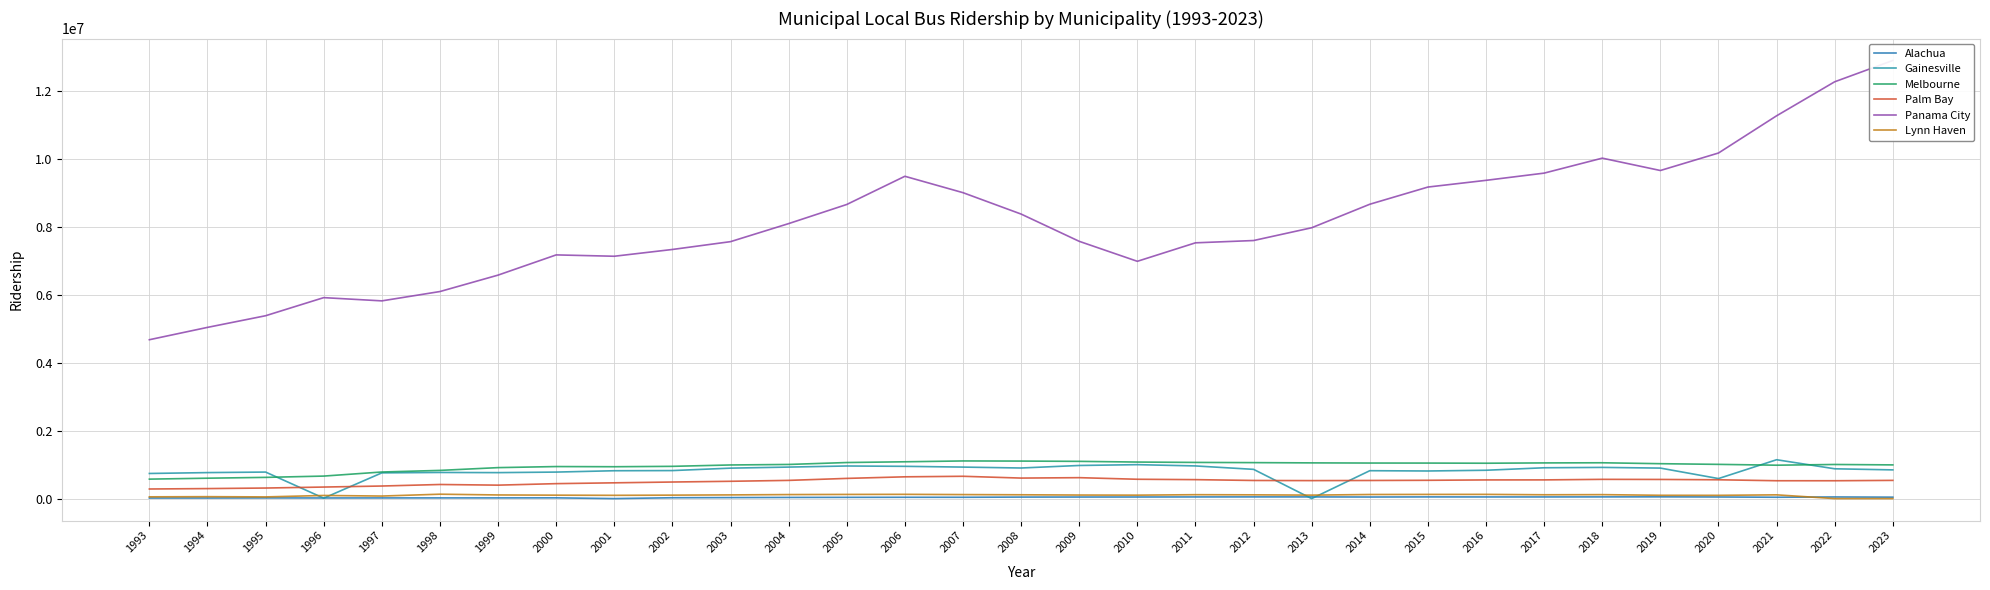

How many interior local valleys does the Alachua series have?

5